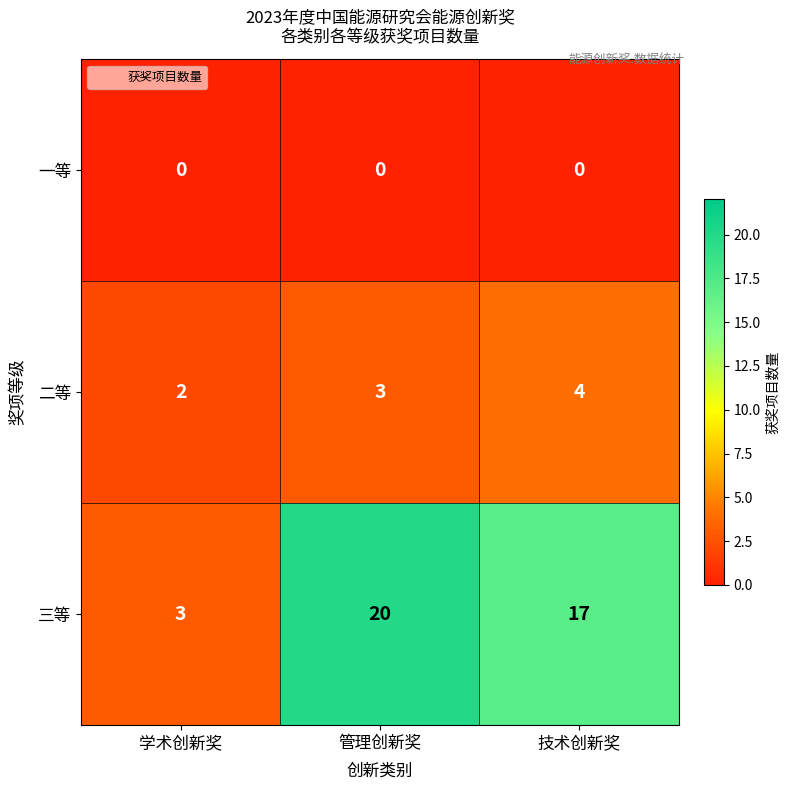

What is the difference between the maximum and minimum values in the 三等 series?

17